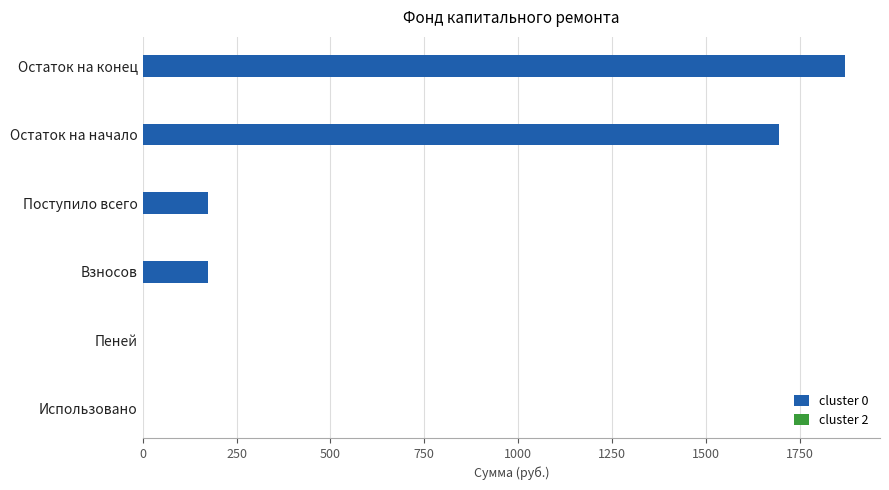

What is the sum of the values at Поступило всего and Остаток на конец?

2043.9